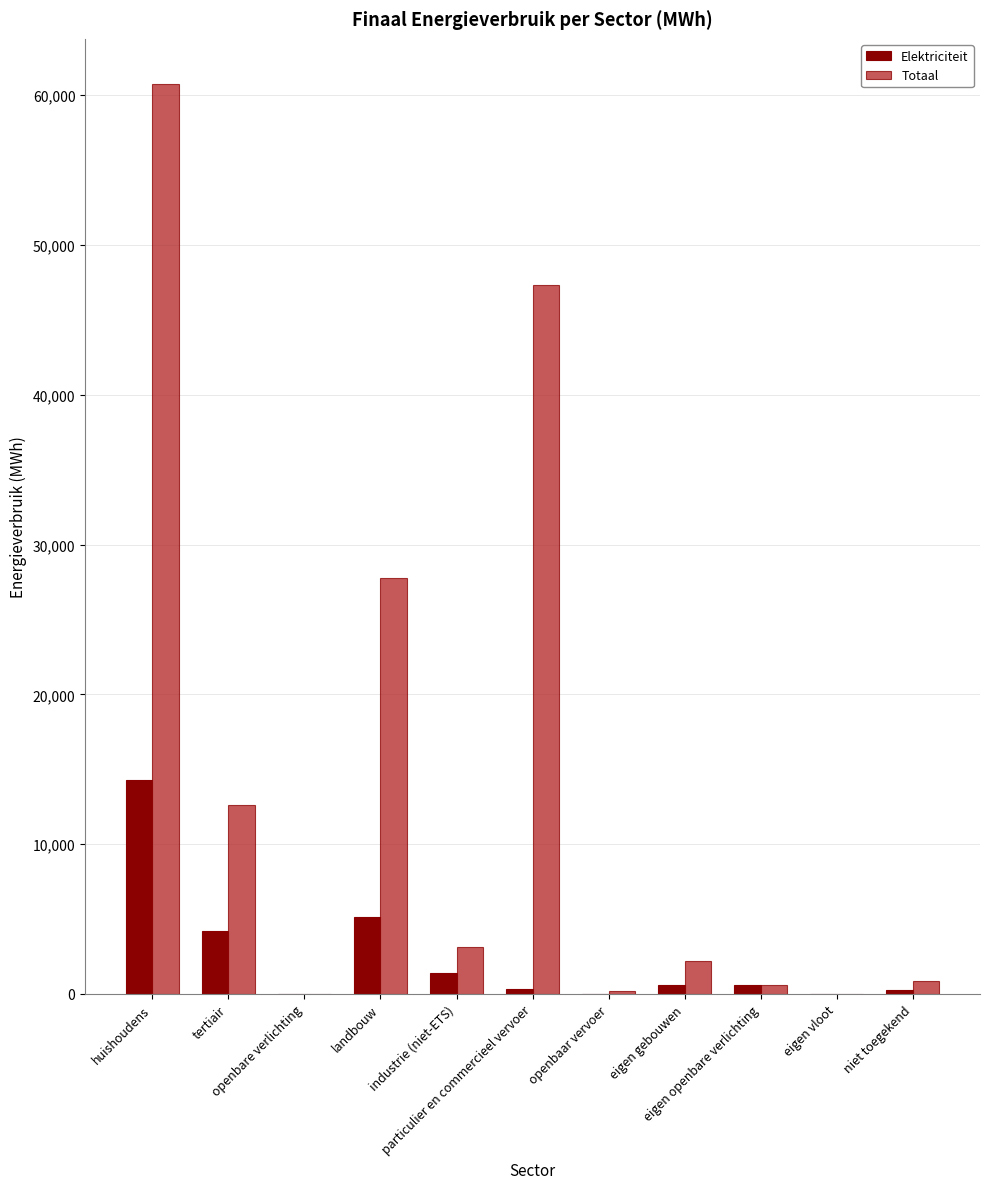

Which series has the largest total across all categories?

Totaal